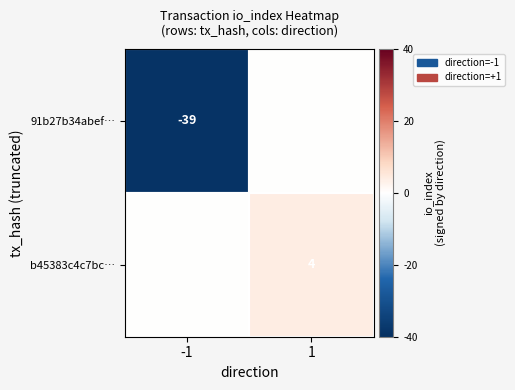

Is it true that 91b27b34abef… equals -62 at -1?

False